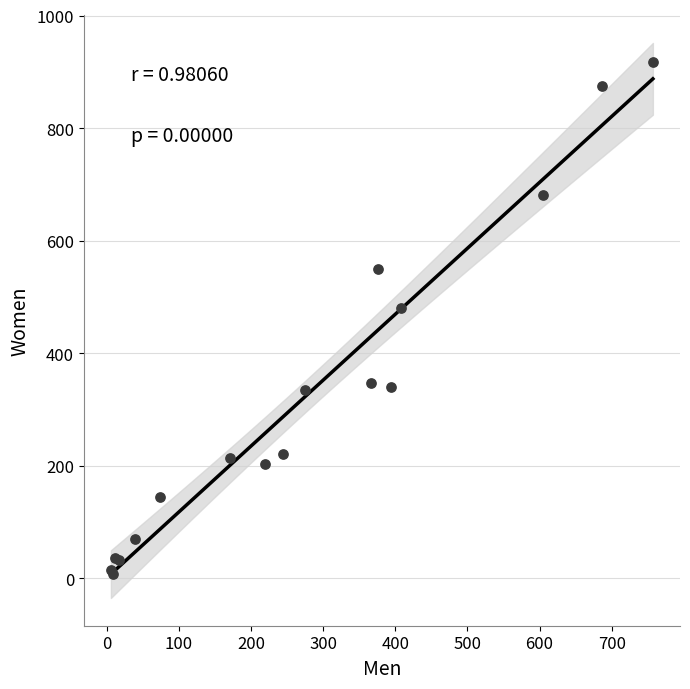

What Y value in the scatter plot is closest to 463?

480